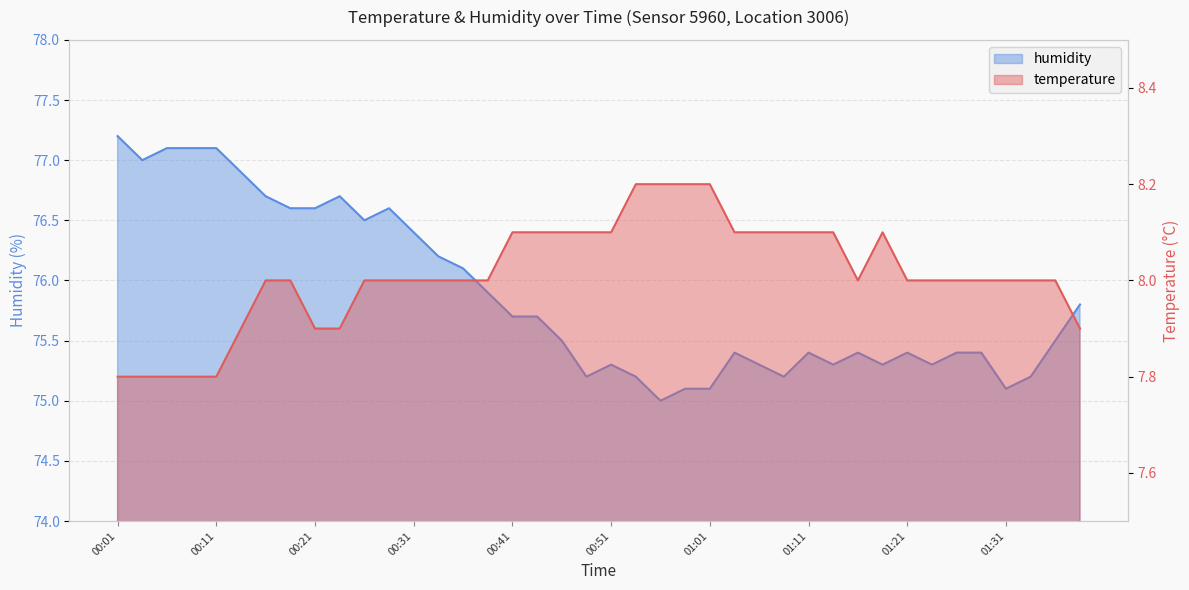

Where does the temperature series first go above 8?

00:41